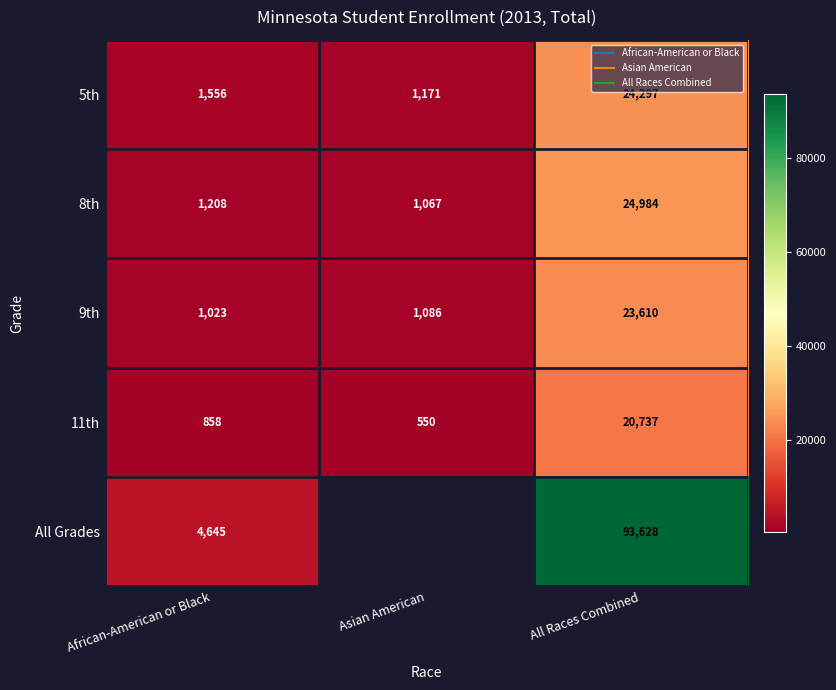

What is the difference between the maximum and minimum values in the 8th series?

23917.0